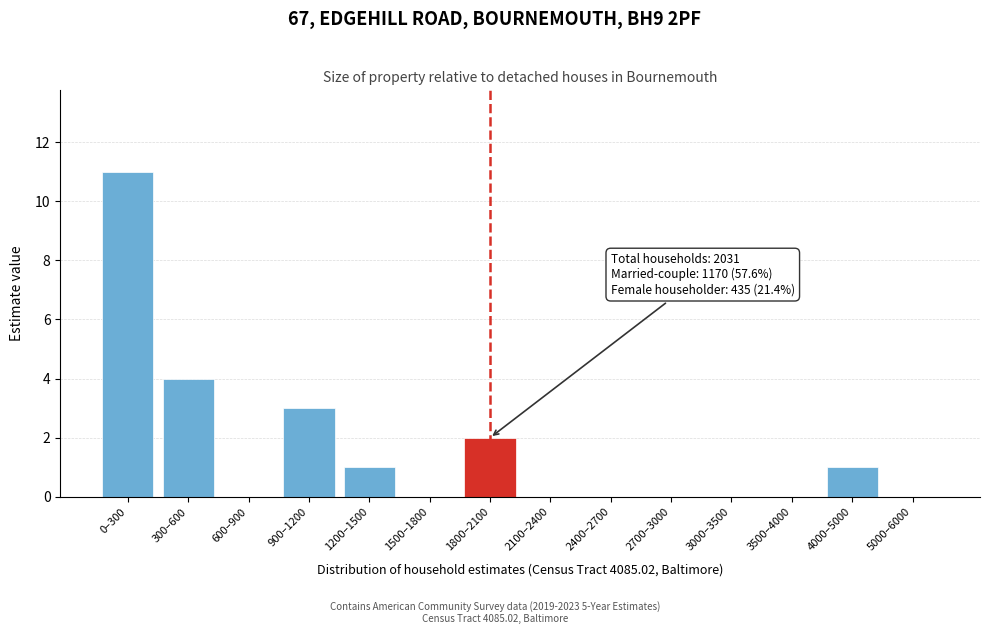

Reading right to left, extract all data points from this chart.

5000–6000=0	4000–5000=1	3500–4000=0	3000–3500=0	2700–3000=0	2400–2700=0	2100–2400=0	1800–2100=2	1500–1800=0	1200–1500=1	900–1200=3	600–900=0	300–600=4	0–300=11